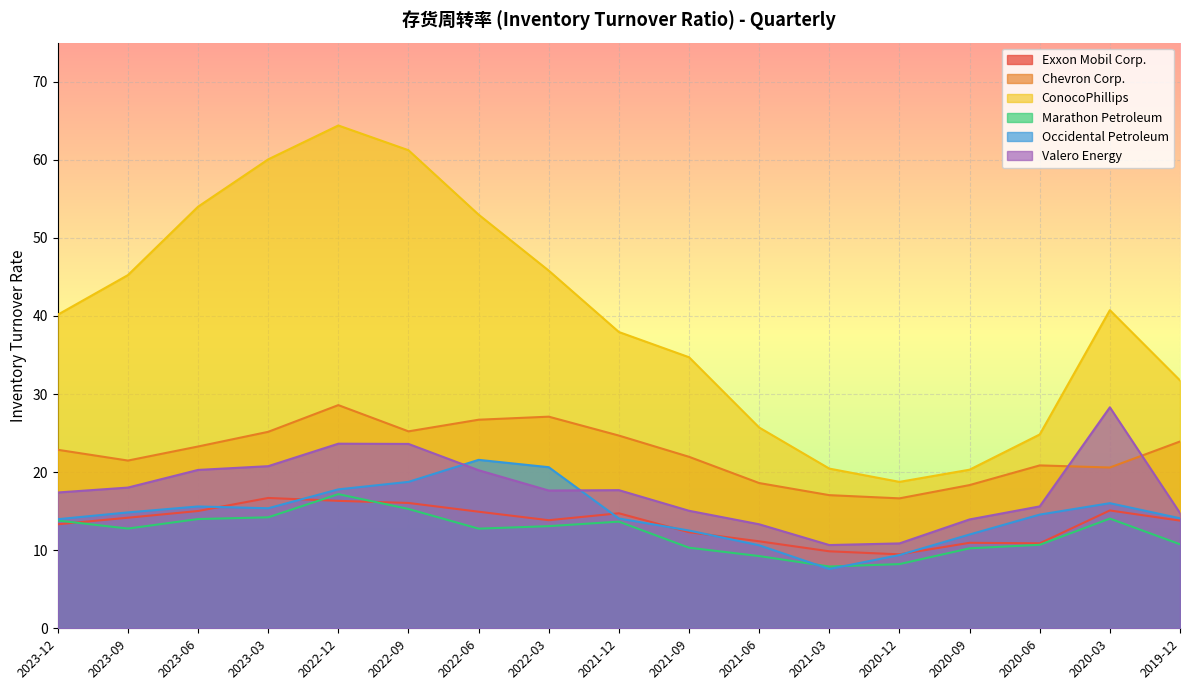

How many series are shown in this chart?

6